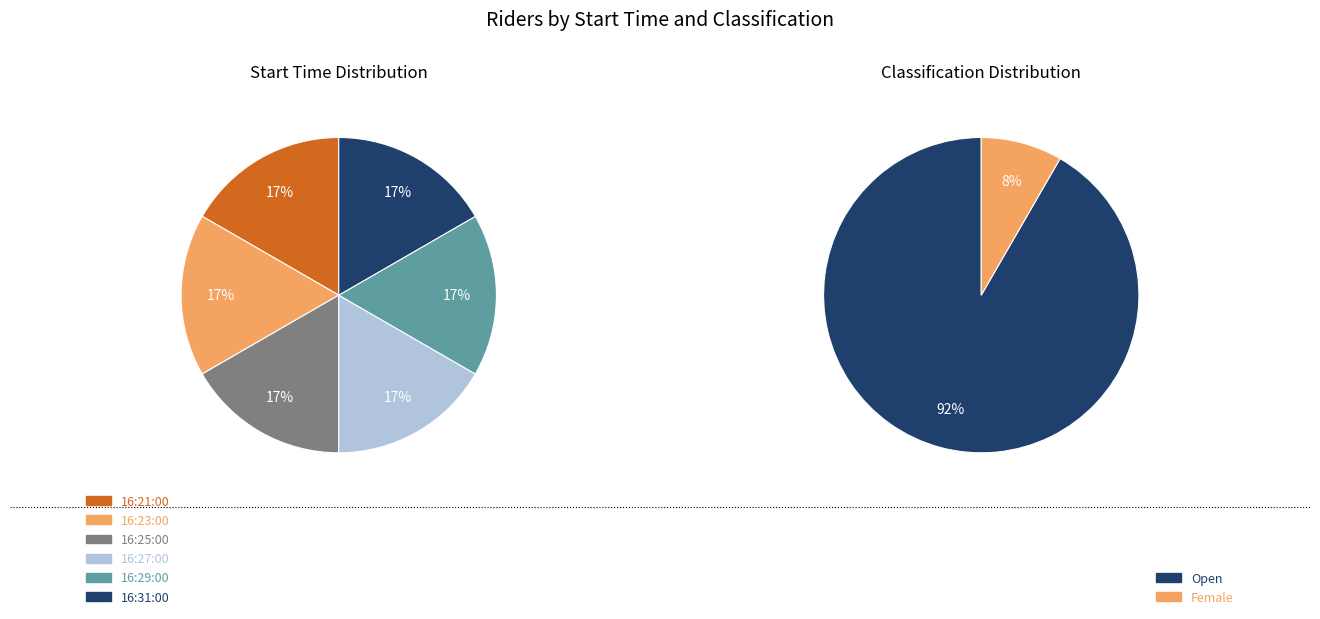

Which category has the biggest portion of the pie?

Open